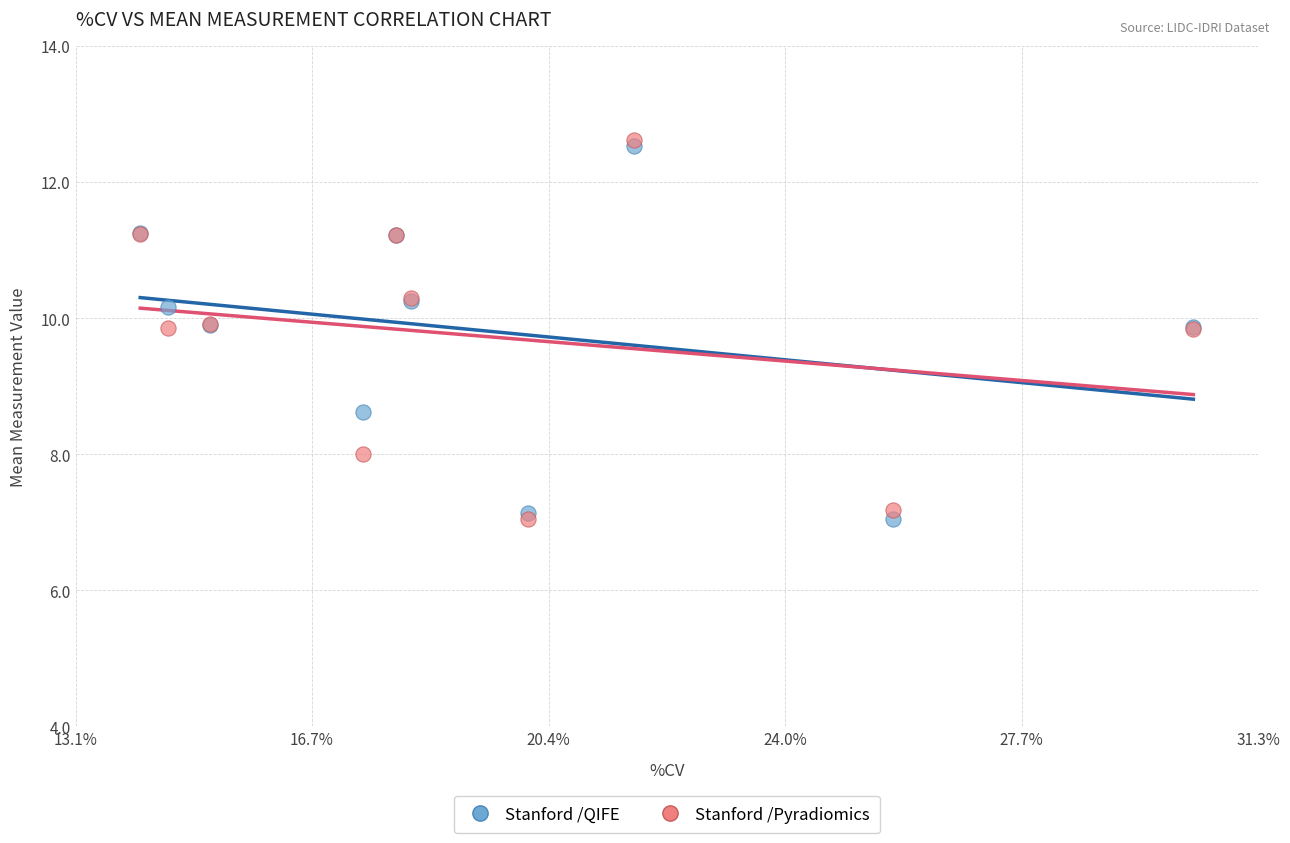

Which series has the largest Y range (max minus min)?

Stanford /Pyradiomics